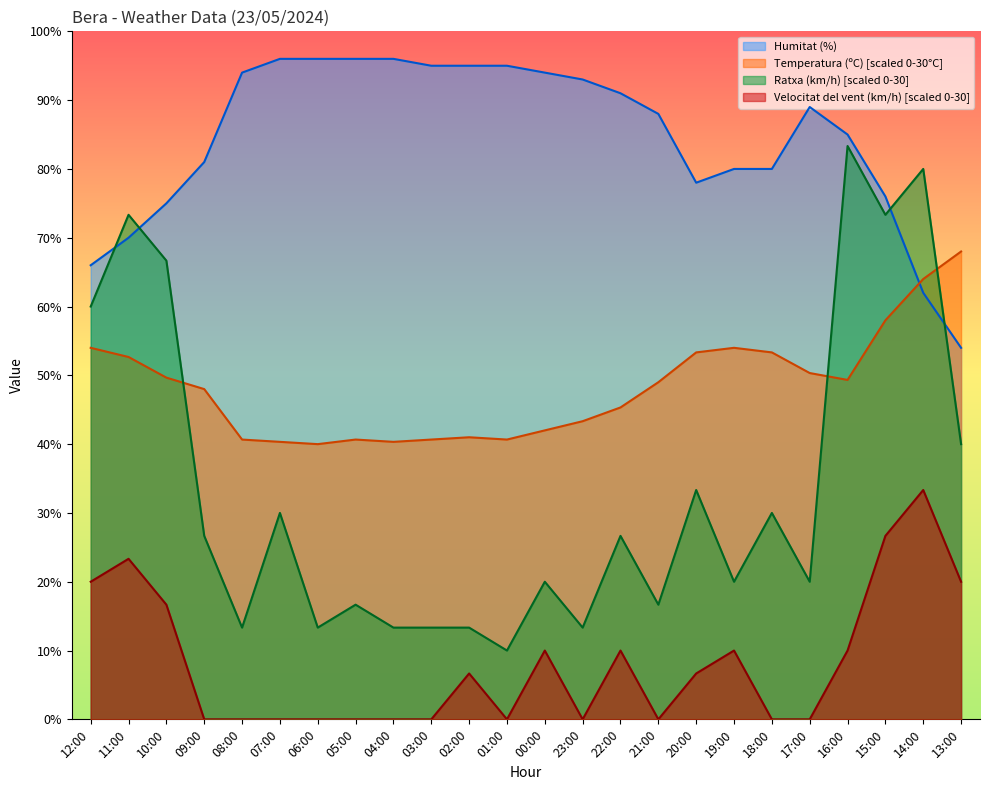

Reading left to right, extract all data points from this chart.

Temperatura (ºC): 54.0	52.7	49.7	48.0	40.7	40.3	40.0	40.7	40.3	40.7	41.0	40.7	42.0	43.3	45.3	49.0	53.3	54.0	53.3	50.3	49.3	58.0	64.0	68.0
Humitat (%): 66.0	70.0	75.0	81.0	94.0	96.0	96.0	96.0	96.0	95.0	95.0	95.0	94.0	93.0	91.0	88.0	78.0	80.0	80.0	89.0	85.0	76.0	62.0	54.0
Velocitat del vent (km/h): 20.0	23.3	16.7	0.0	0.0	0.0	0.0	0.0	0.0	0.0	6.7	0.0	10.0	0.0	10.0	0.0	6.7	10.0	0.0	0.0	10.0	26.7	33.3	20.0
Ratxa (km/h): 60.0	73.3	66.7	26.7	13.3	30.0	13.3	16.7	13.3	13.3	13.3	10.0	20.0	13.3	26.7	16.7	33.3	20.0	30.0	20.0	83.3	73.3	80.0	40.0